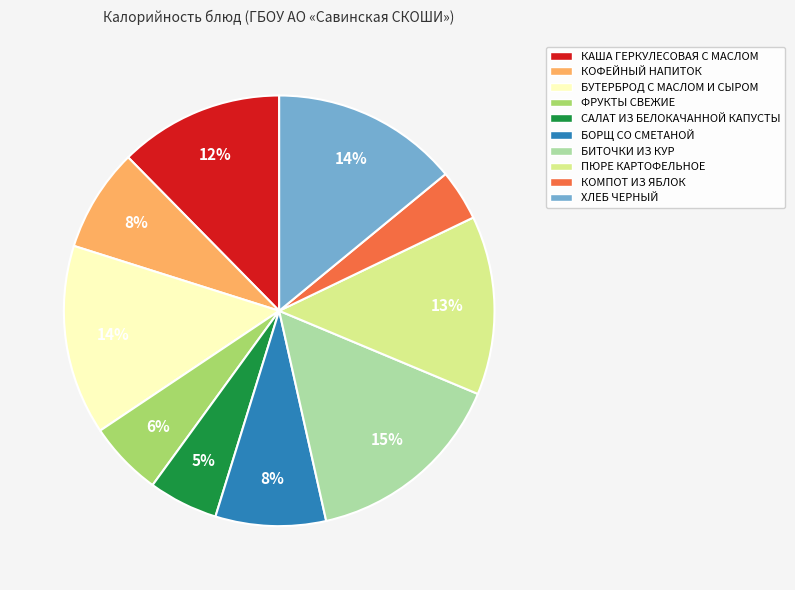

The ФРУКТЫ СВЕЖИЕ slice represents 12% of the pie. True or false?

False